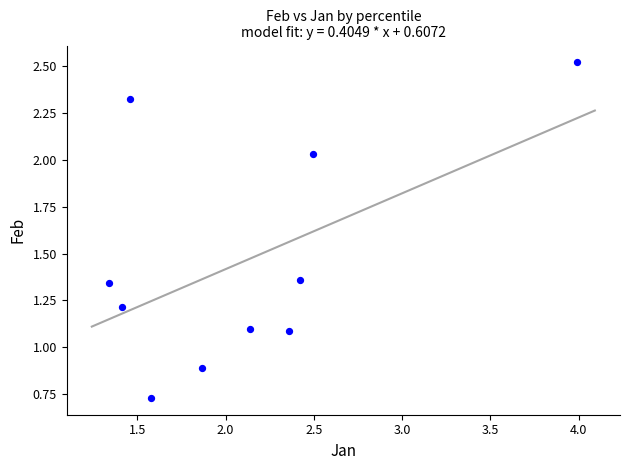

What is the range of Y values (max minus min)?

1.8